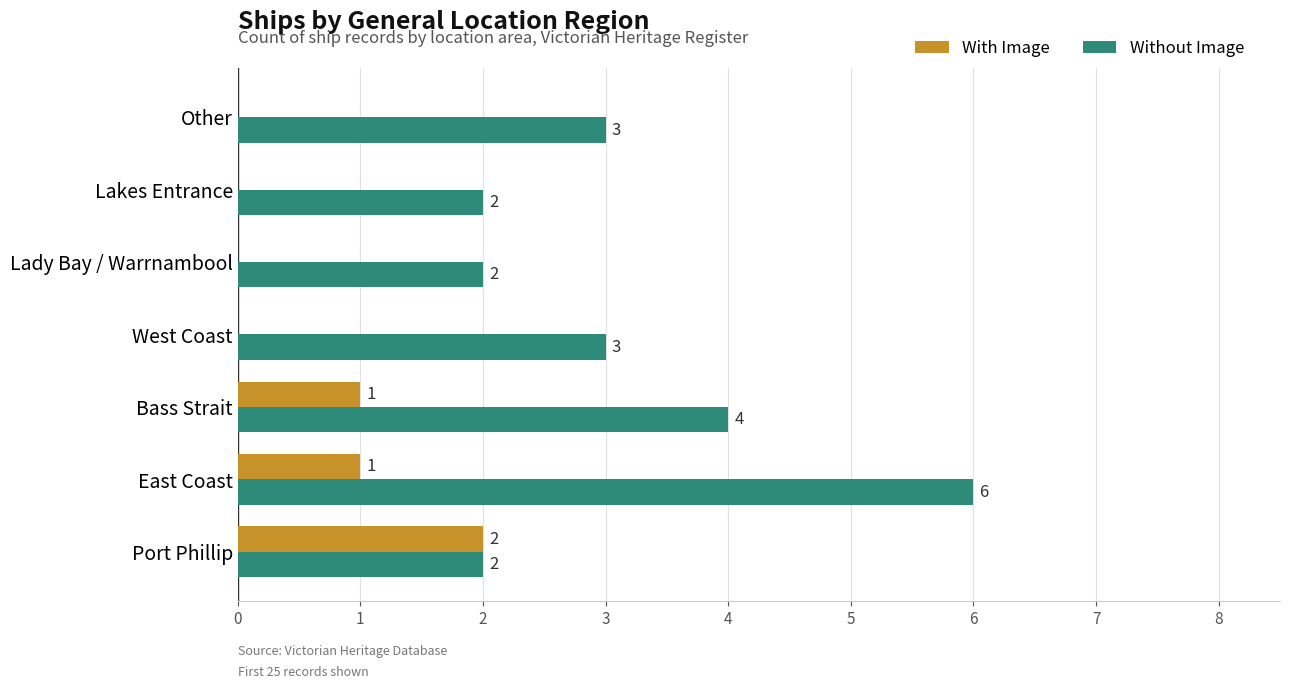

The value of With Image at Other is 1. True or false?

False